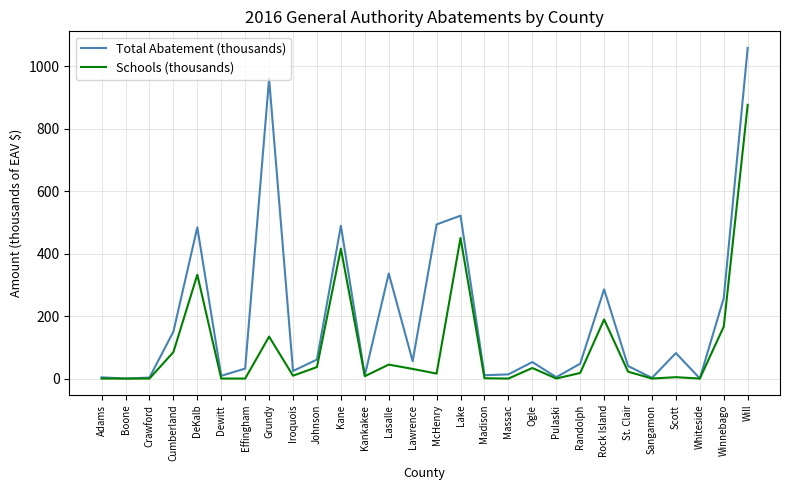

What is the maximum value shown in the chart?

1059.0